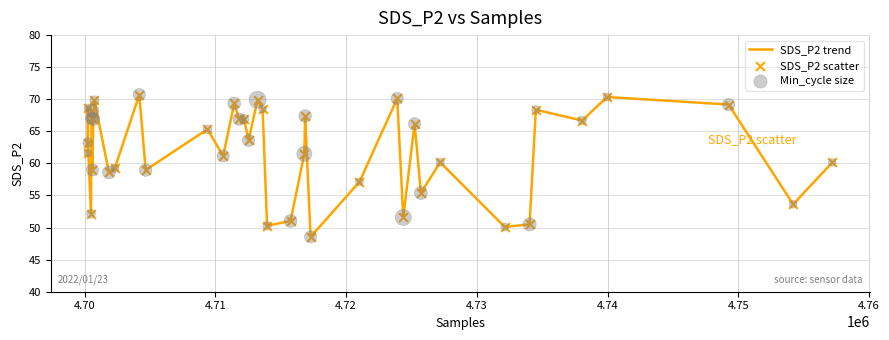

What is the difference between the maximum and minimum values?

22.2